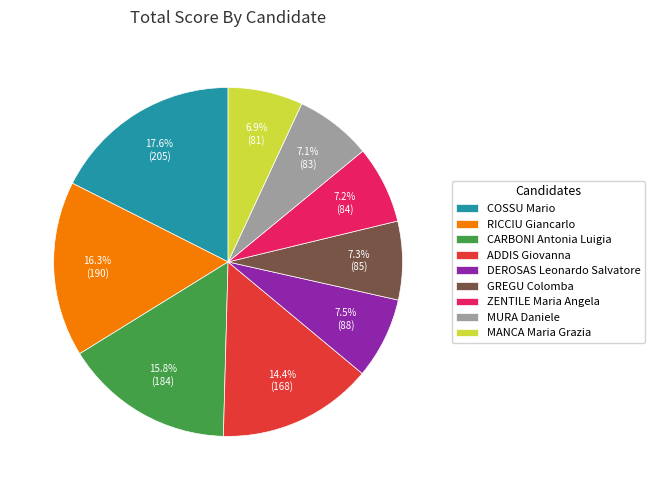

To the nearest percent, what is the difference between the largest and smallest slice percentages?

11%